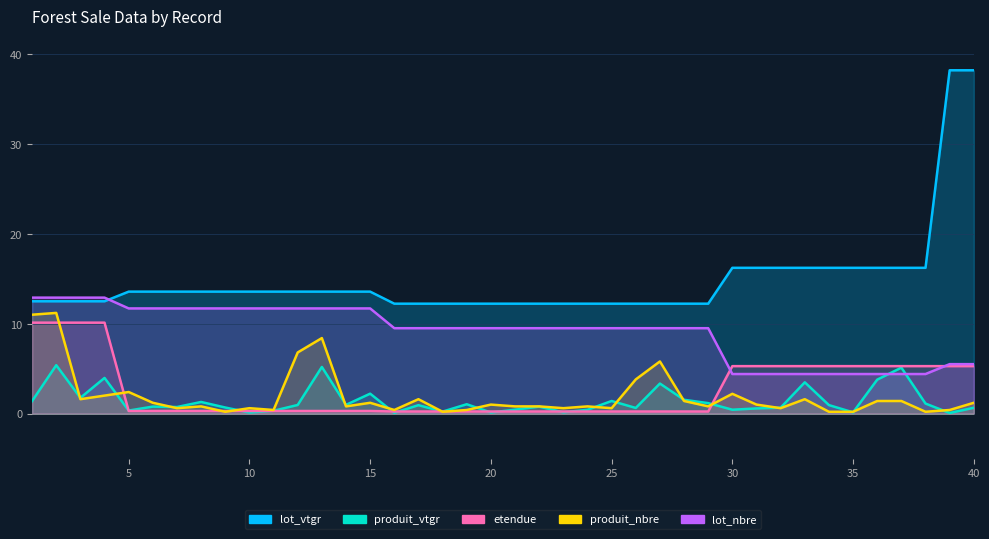

Does the chart display data point markers on the line(s)?

No